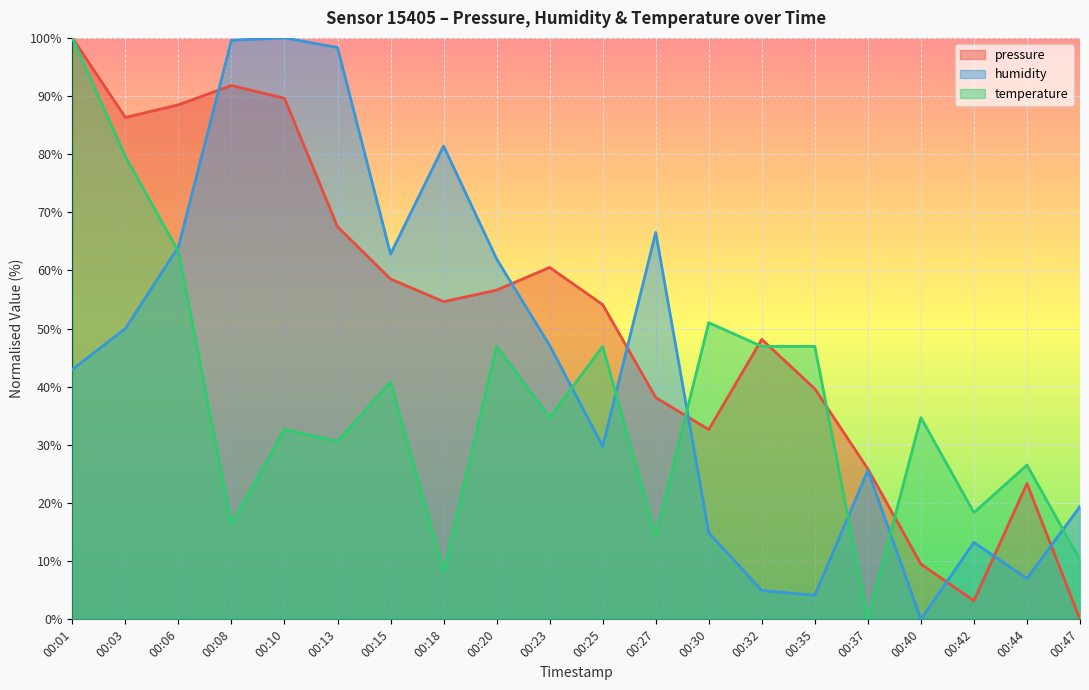

Which has a higher value, 00:25 or 00:10?

00:10